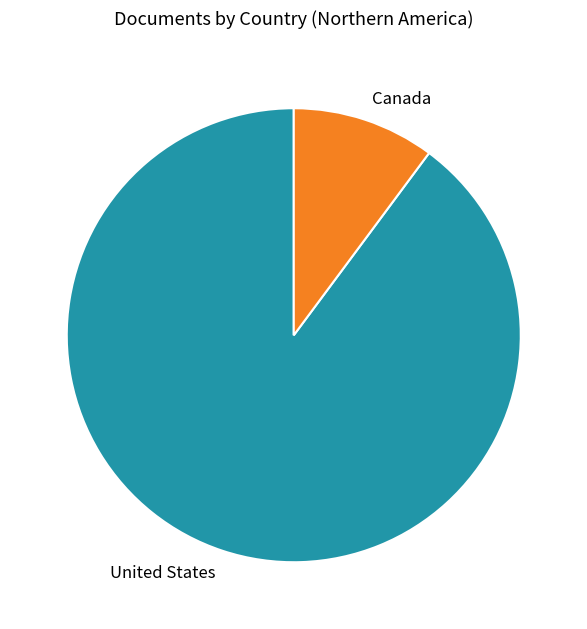

Is there any slice that represents more than half of the pie?

Yes